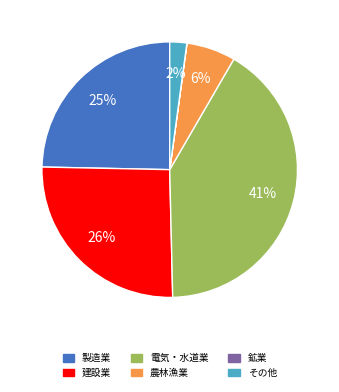

To the nearest percent, what percentage of the pie is 電気・水道業?

41%